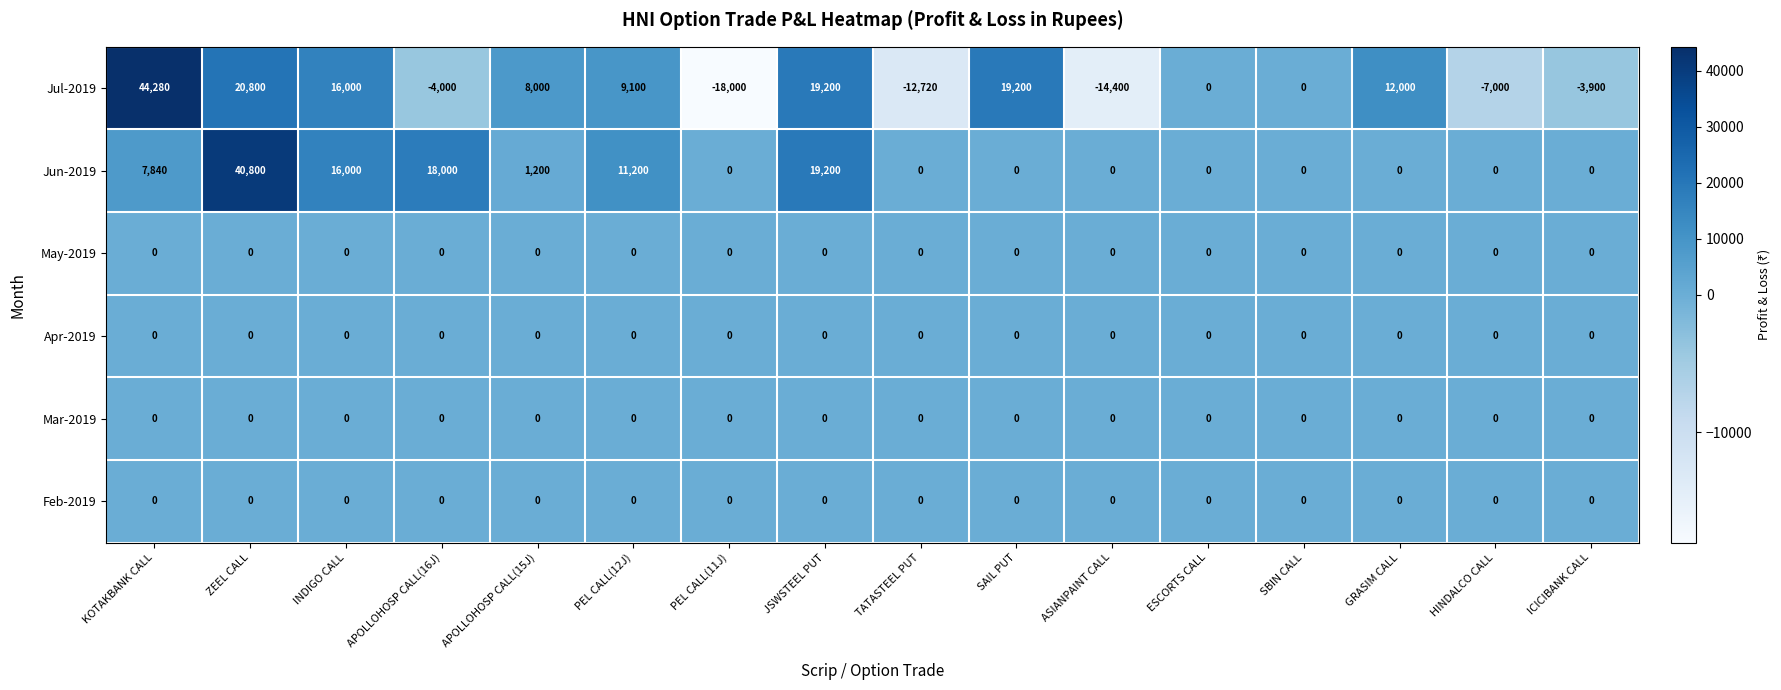

What is the difference between the second highest and second lowest values in the Jul-2019 series?

35200